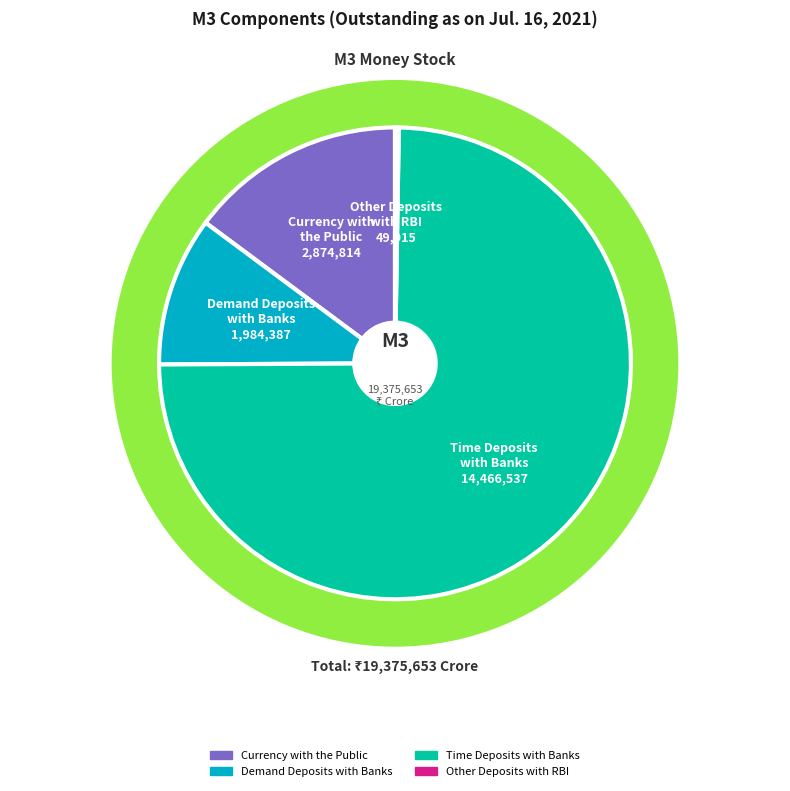

Does Other Deposits with RBI account for over 50% of the chart?

No